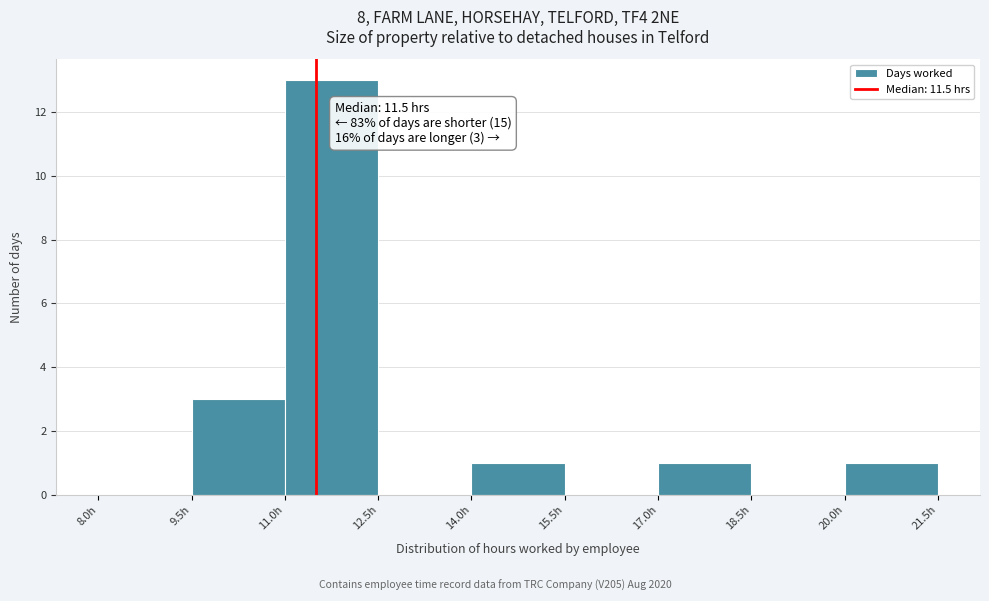

Which range on the x-axis has the tallest bar?

11.0 to 12.5